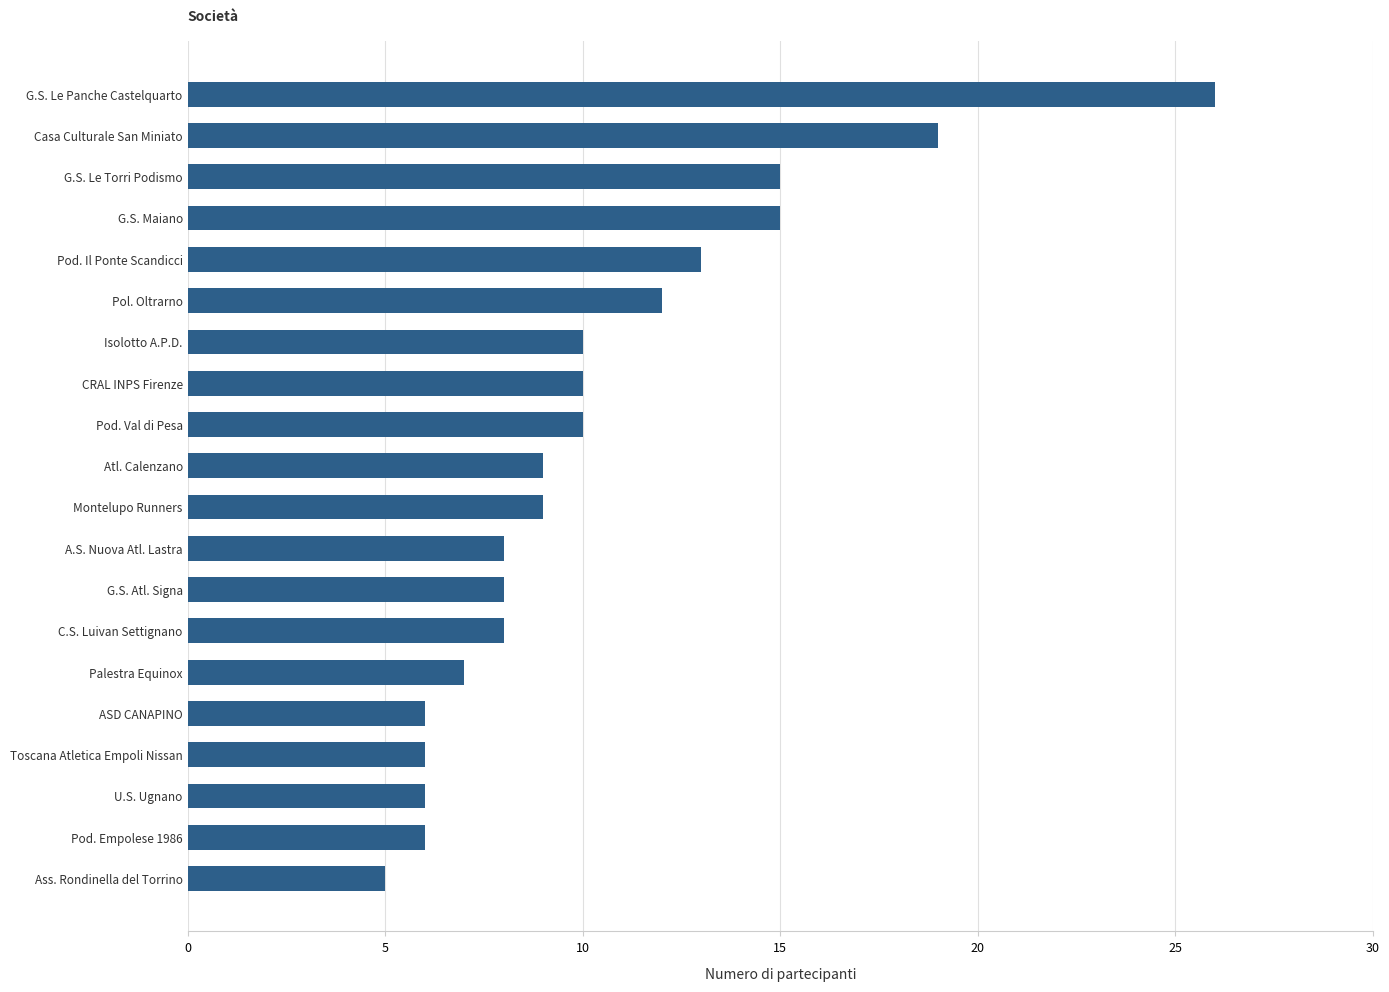

What is the difference between the values at G.S. Le Panche Castelquarto and Pol. Oltrarno?

14